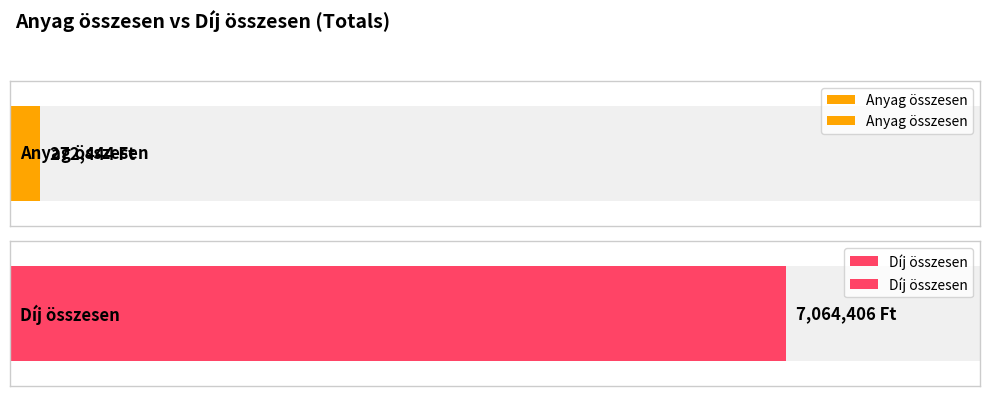

At how many categories does at least one series exceed 1554197?

1